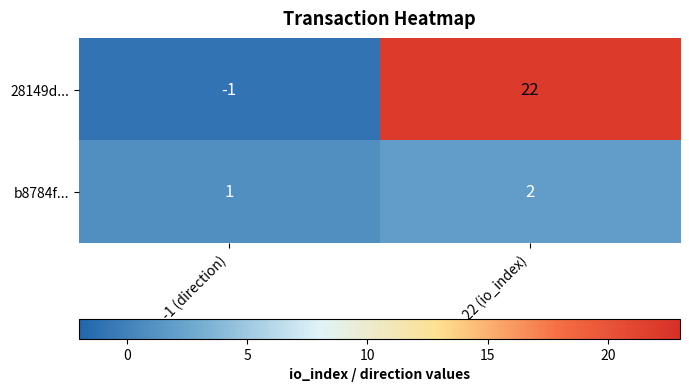

What is the greatest value displayed?

22